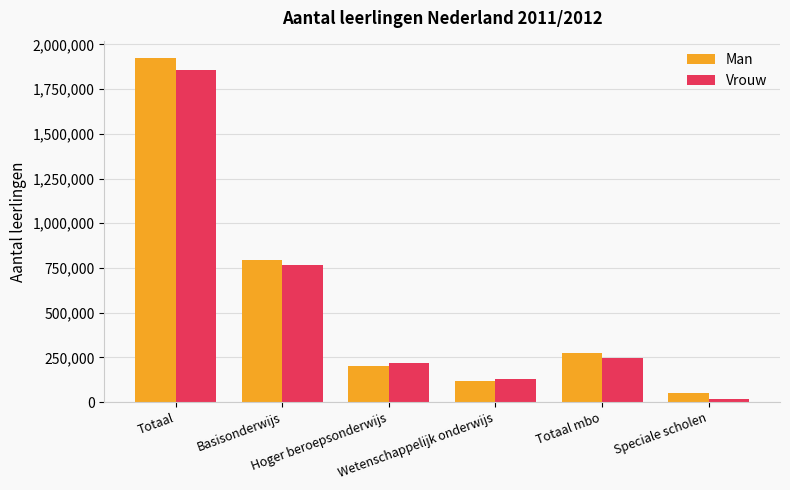

Where is Vrouw nearest to the value 937800?

Basisonderwijs